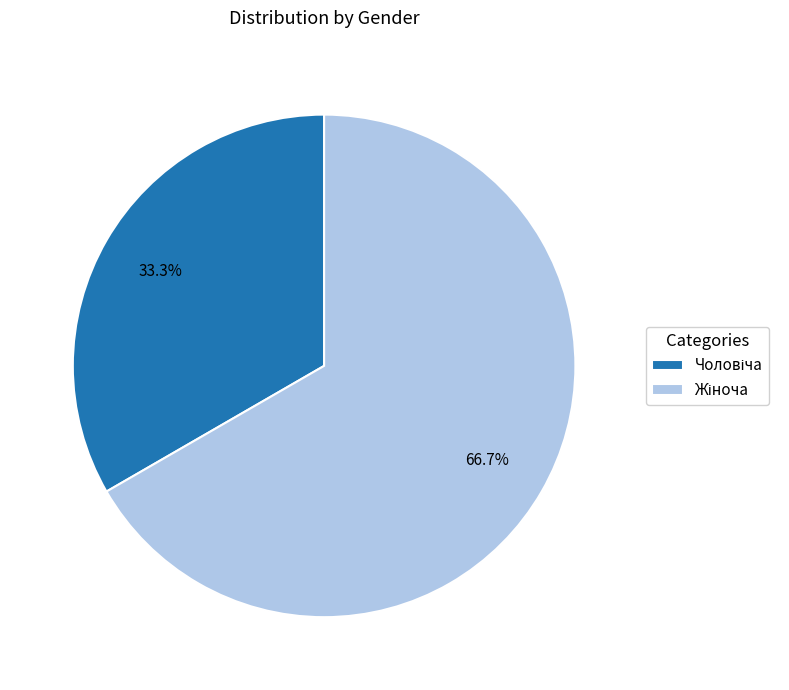

Is there a majority slice in this chart?

Yes